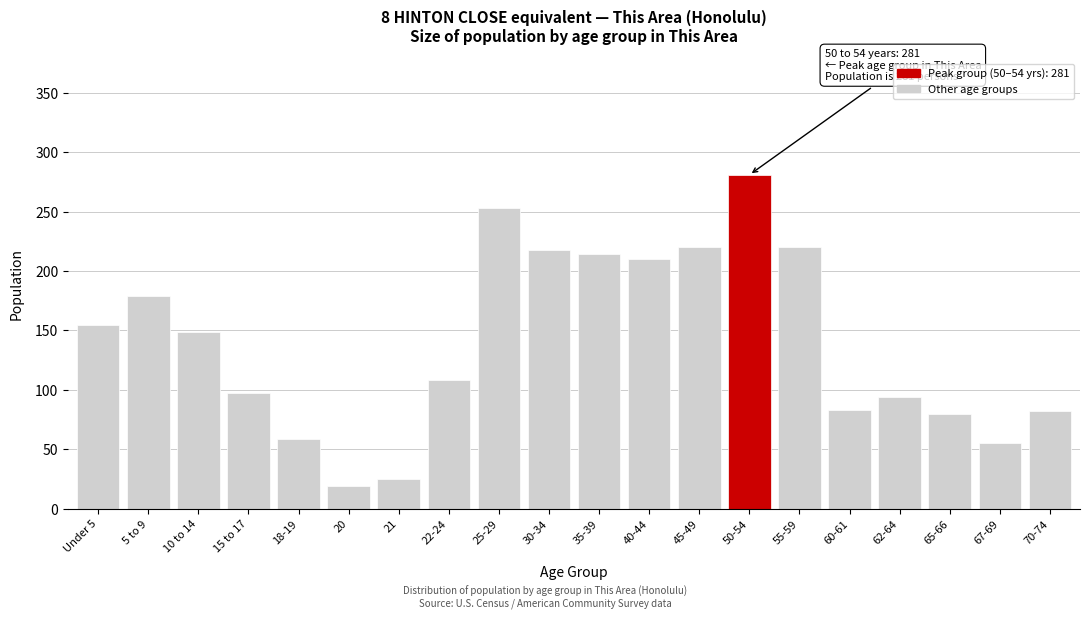

Is it true that the value at 5 to 9 is 179?

True